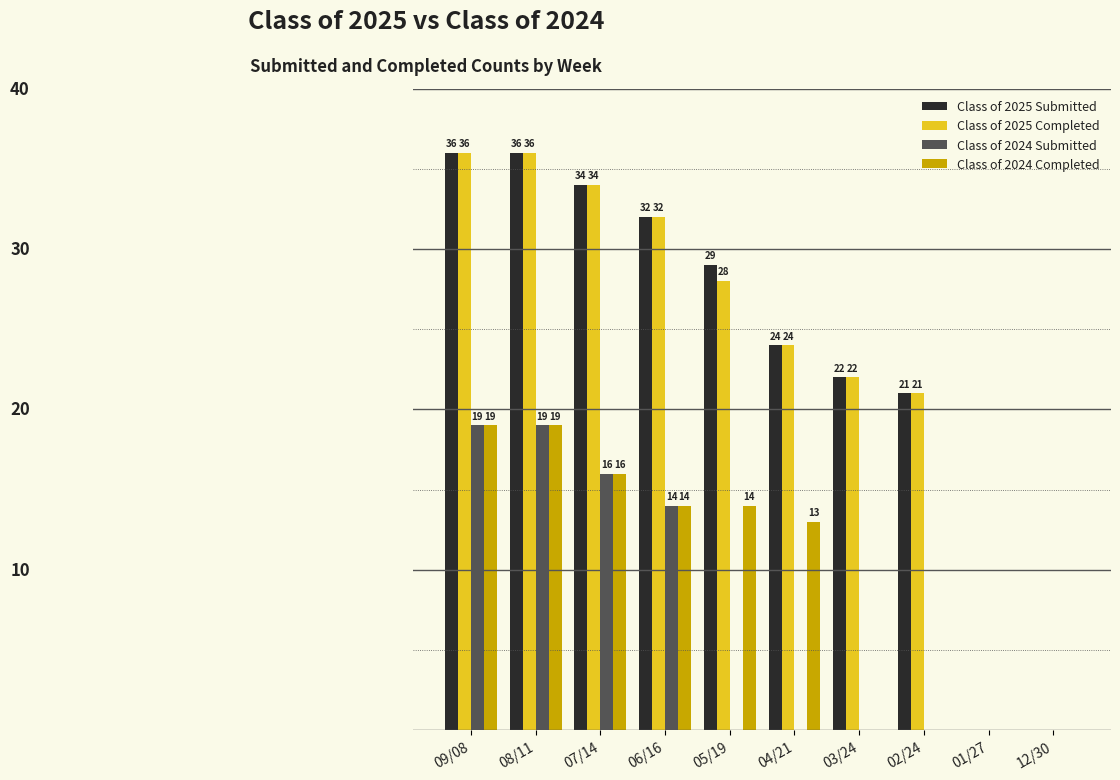

Where is Class of 2025 Completed nearest to the value 18?

02/24